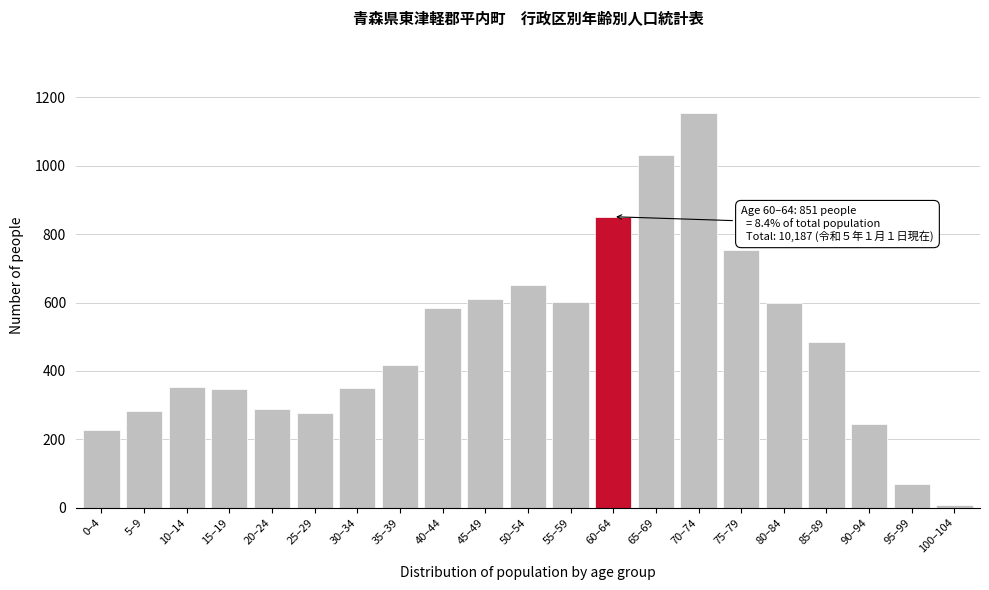

Approximately how many times larger is the value at 45–49 compared to 65–69?

0.6